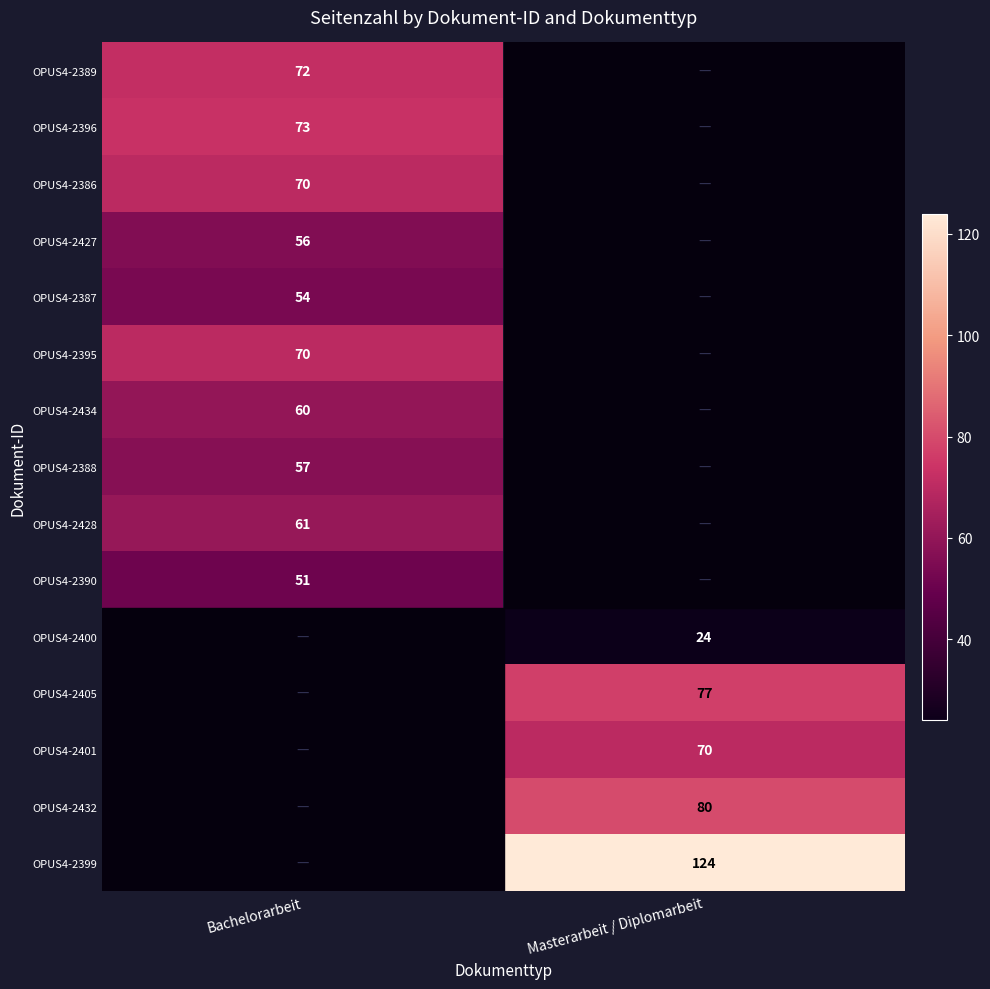

The value of OPUS4-2389 at Bachelorarbeit is 72. True or false?

True